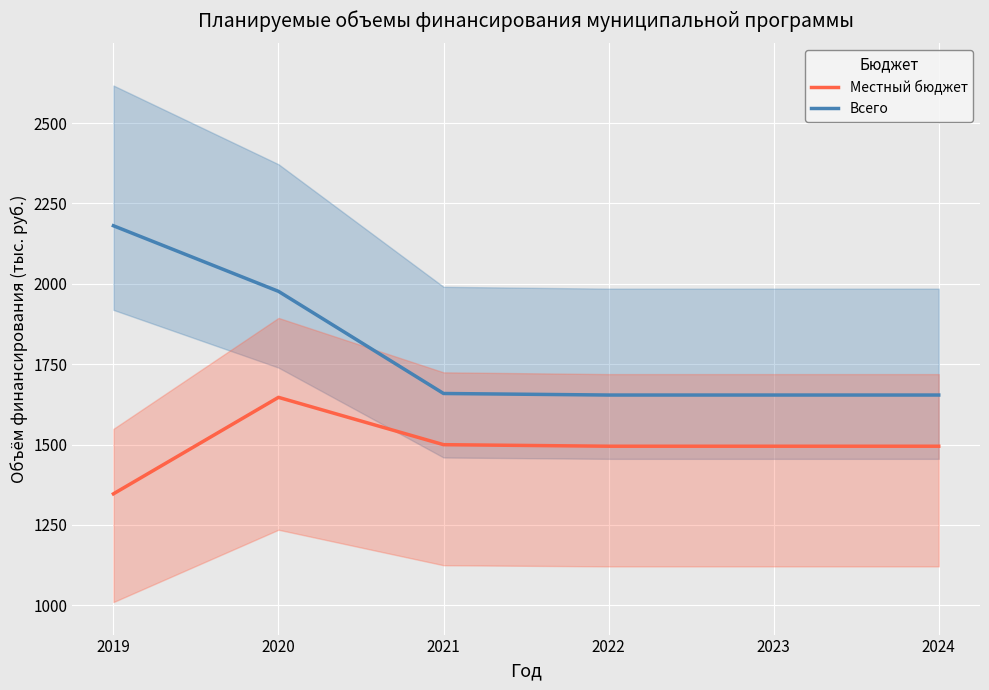

True or false: Всего has a value of 1654.2 at 2022.

True